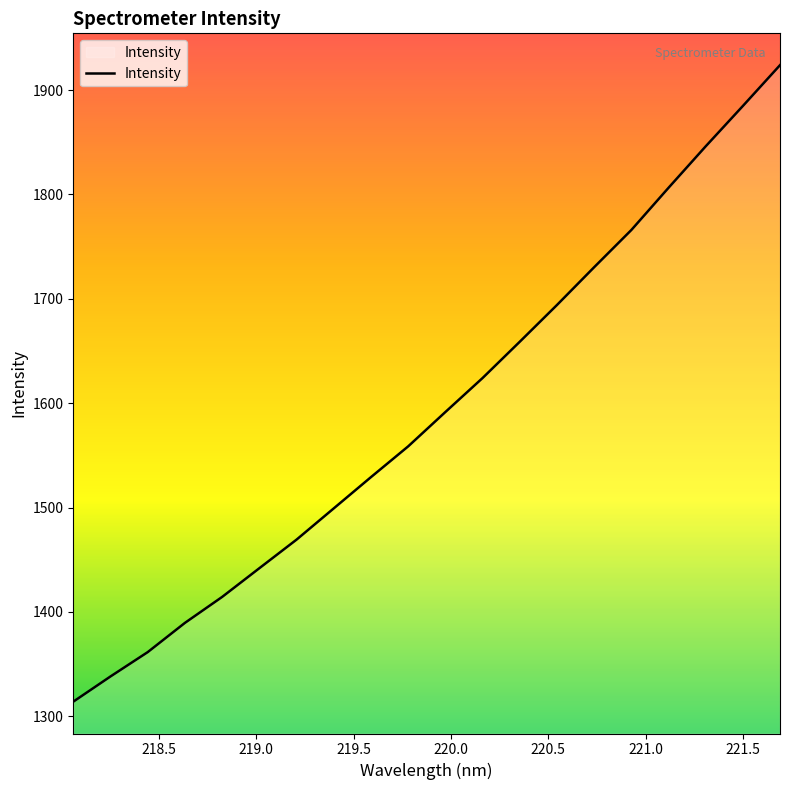

What is the difference between the maximum and minimum values?

609.9